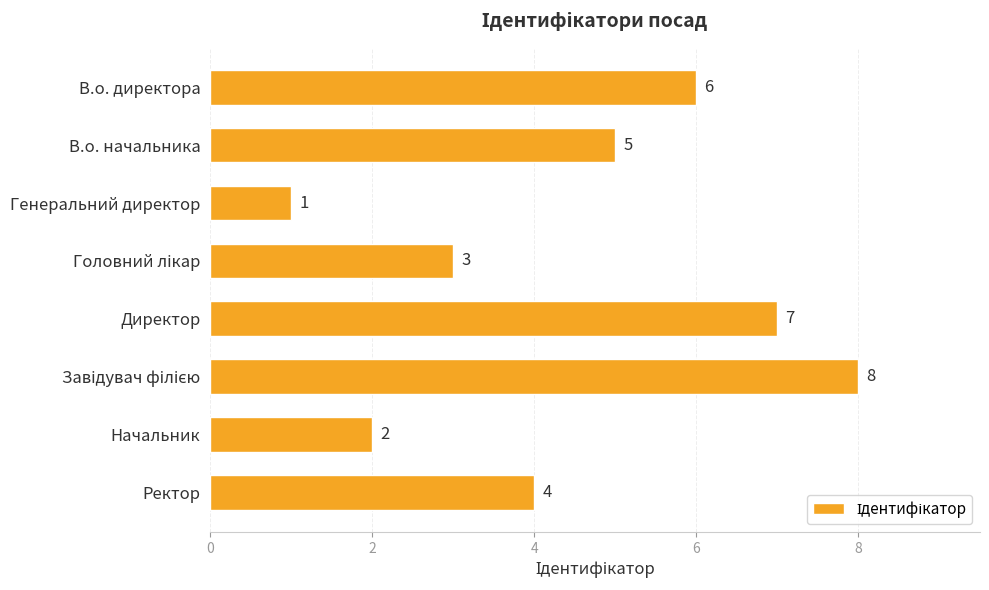

At which label is the value closest to 4?

Ректор